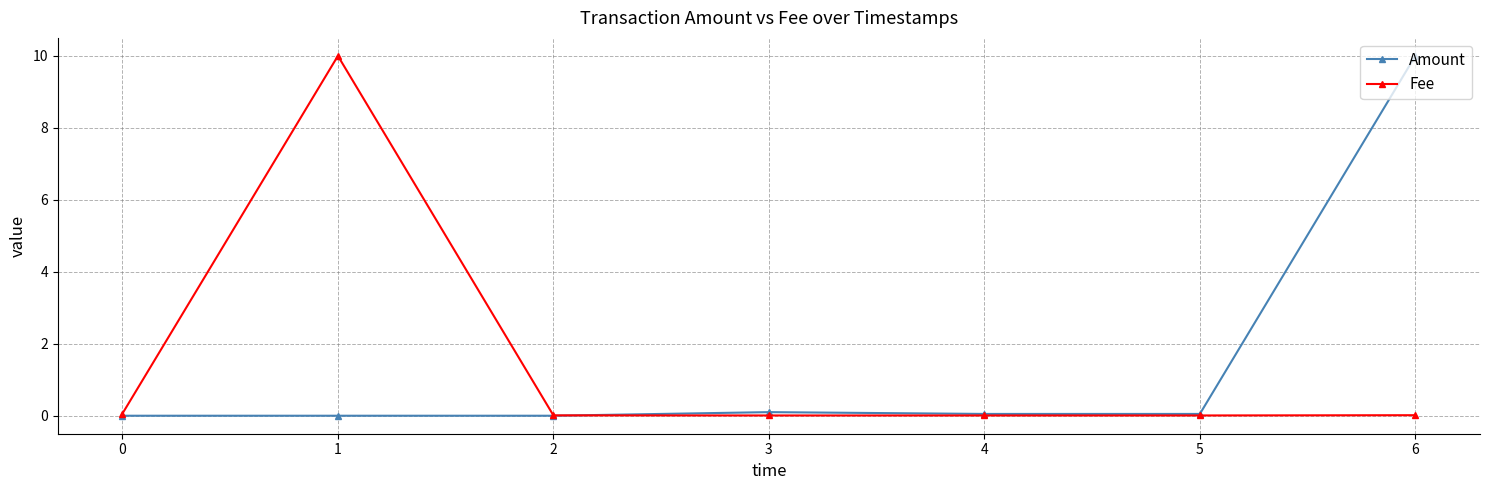

True or false: Amount has a value of 0.0 at 2.

True